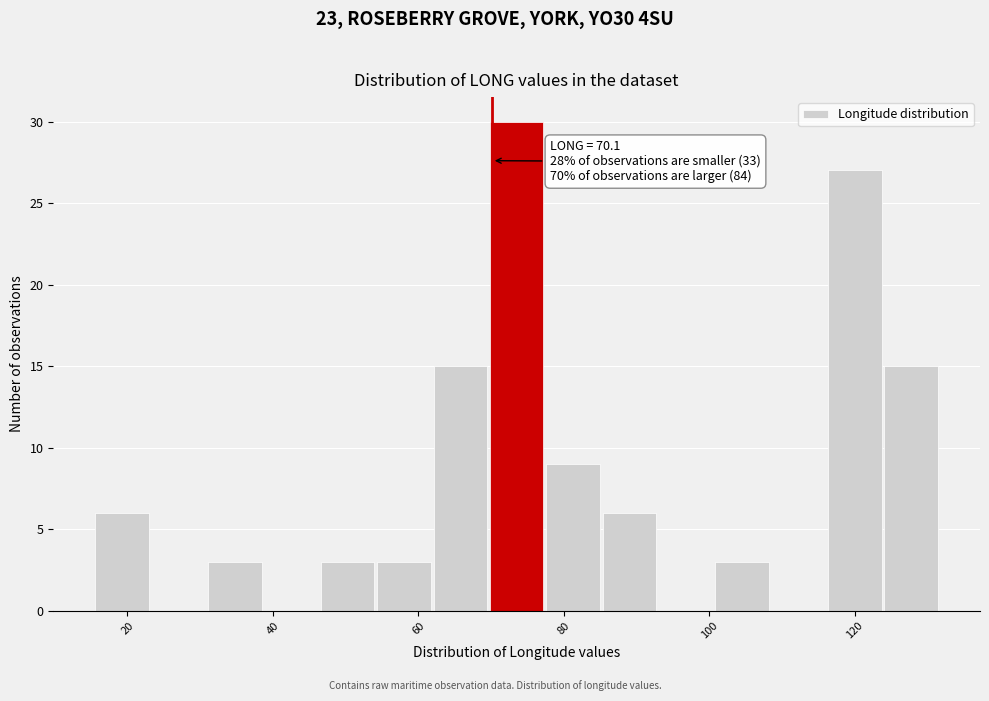

Around what value on the x-axis is the tallest bar? Give the approximate position of its centre, as read against the axis.

74